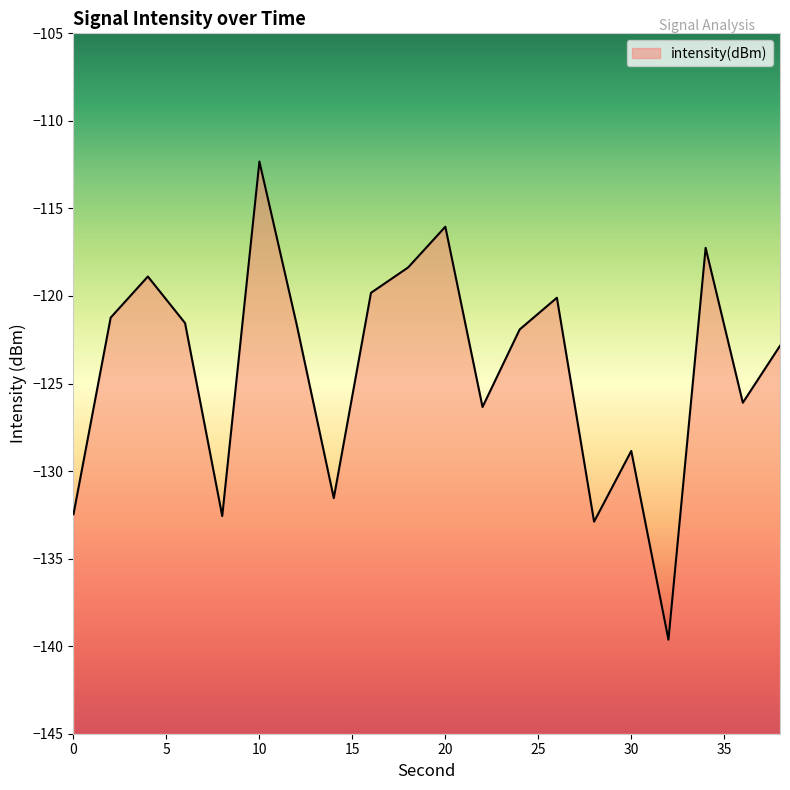

Which label corresponds to the largest value in the chart?

10